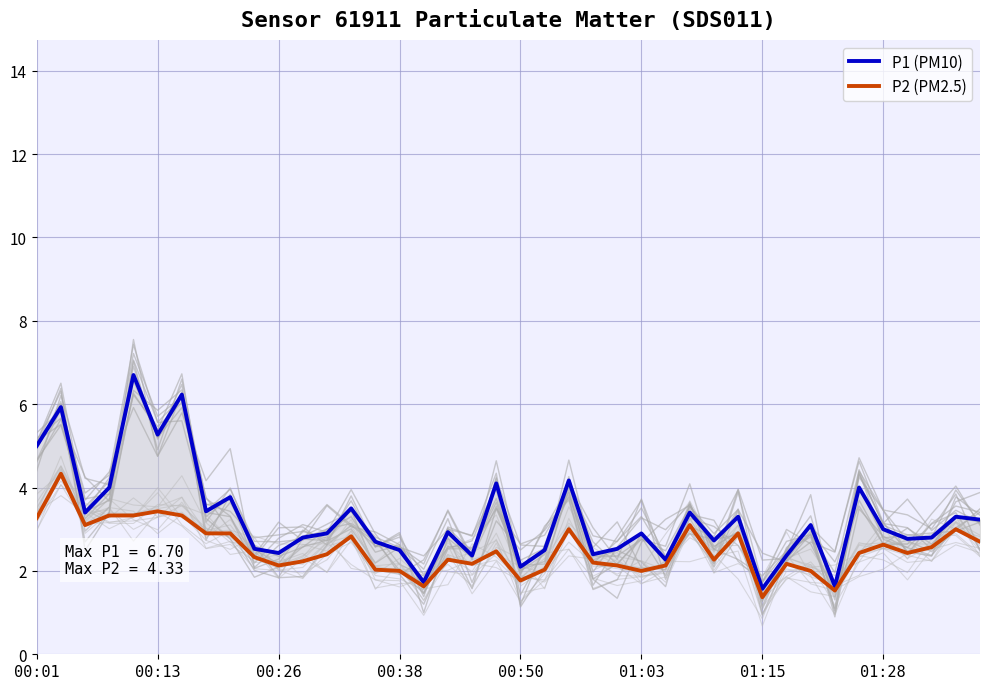

What is the total value across all series at 19?

6.6